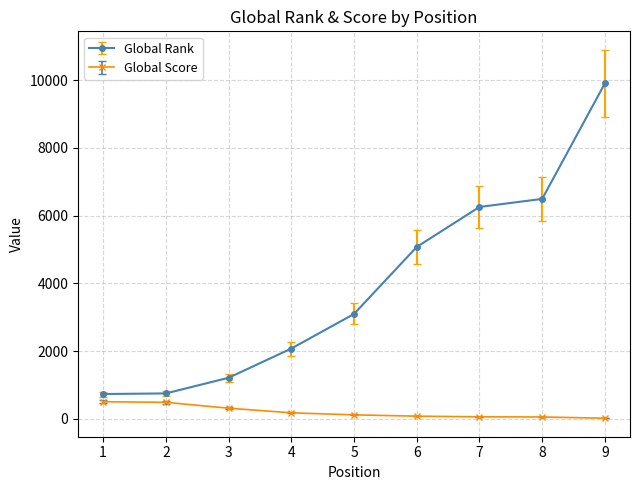

What is the lowest value of the Global Rank series?

735